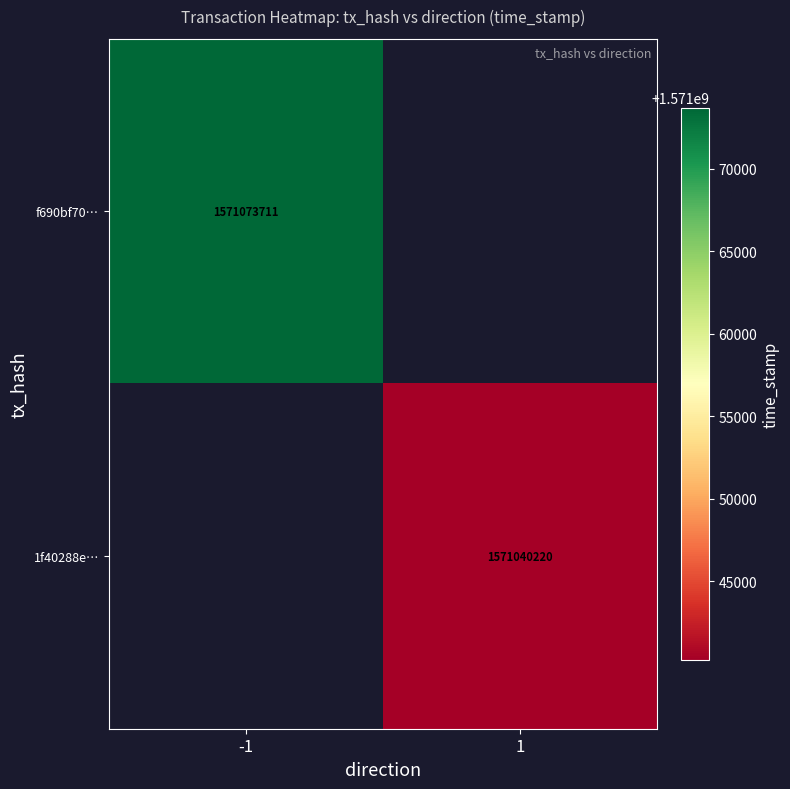

At how many categories does at least one series exceed 1571072583?

1